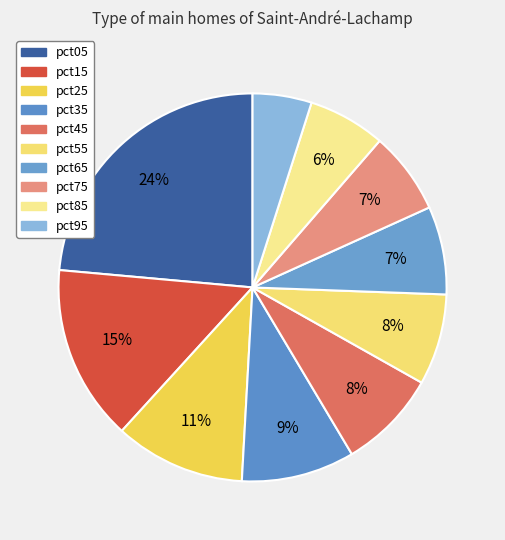

True or false: pct35 accounts for 9% of the total.

True